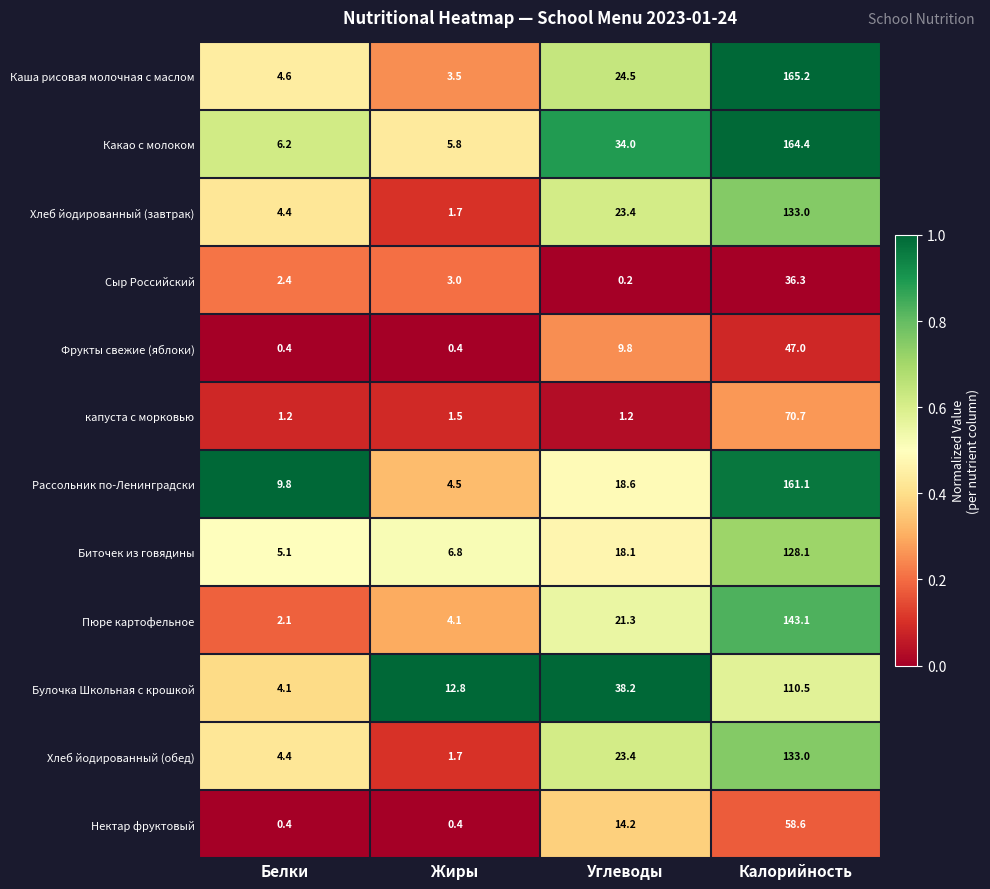

What is the difference between the second highest and second lowest values in the Какао с молоком series?

27.8